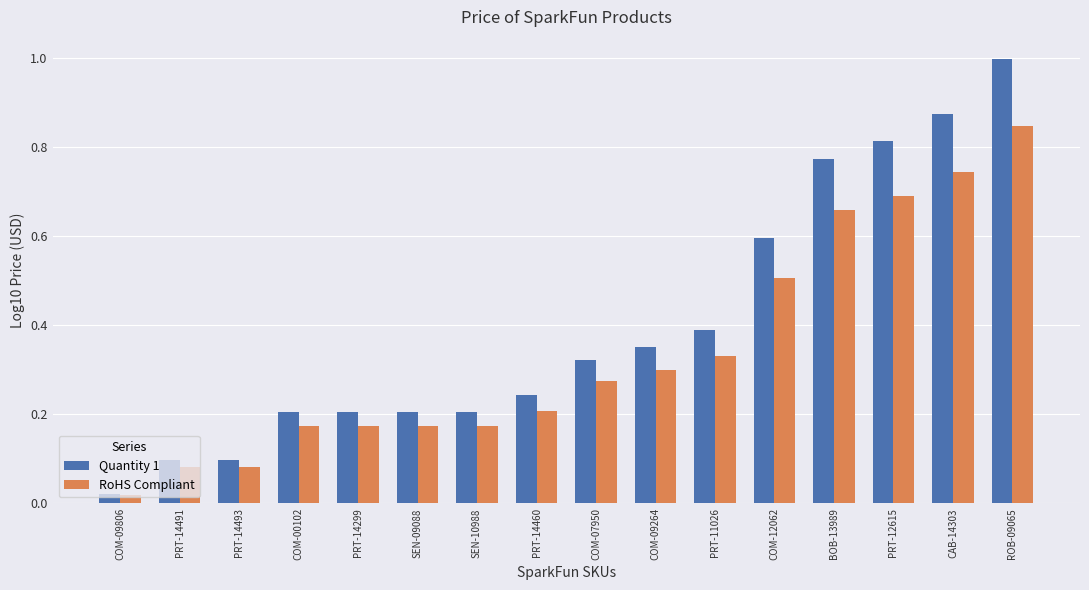

What is the maximum value shown in the chart?

1.0